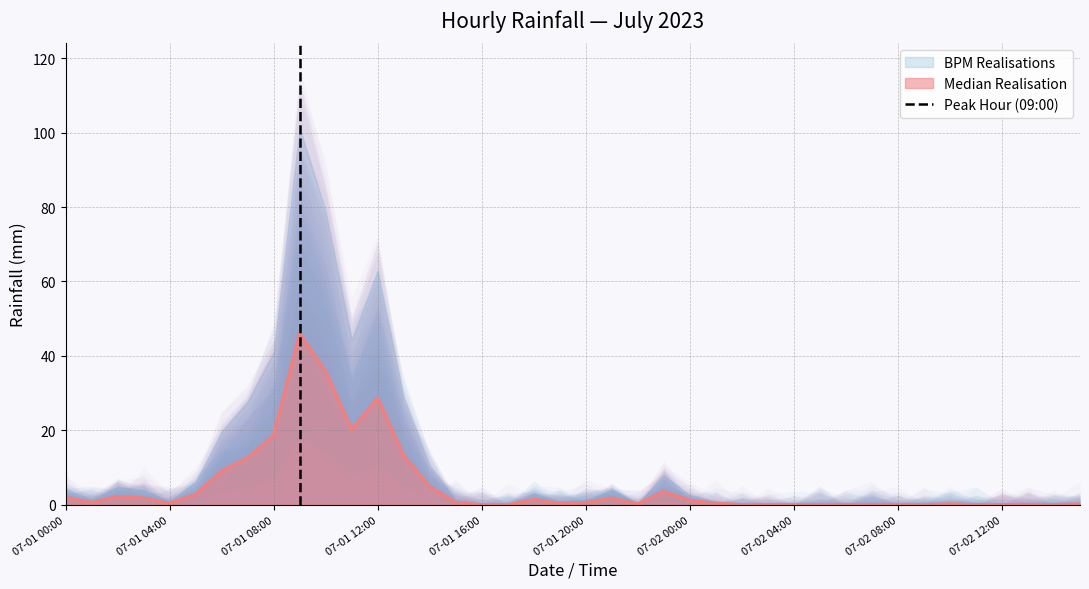

Does the chart have visible grid lines?

Yes